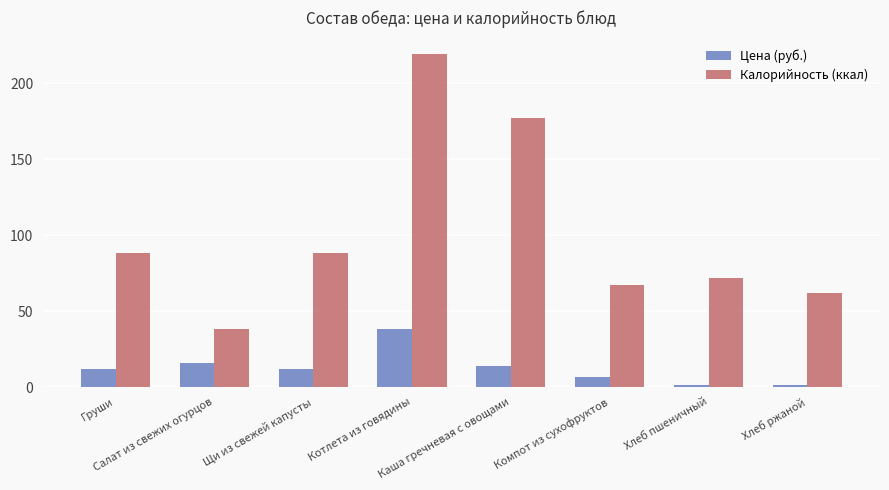

True or false: Цена (руб.) has a value of 6.6 at Компот из сухофруктов.

True